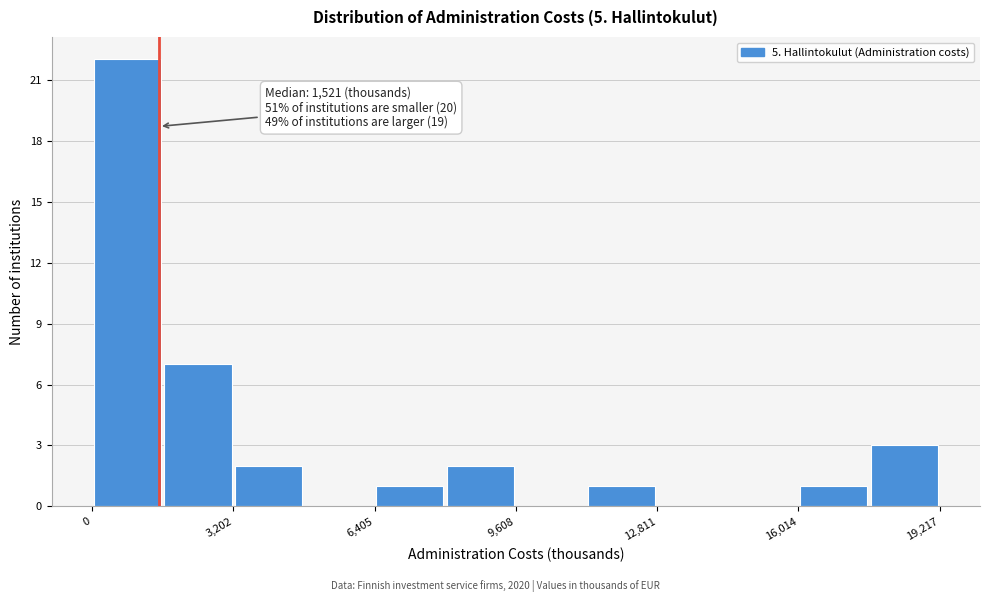

Read against the x-axis, roughly where is the centre of the tallest bar?

1000